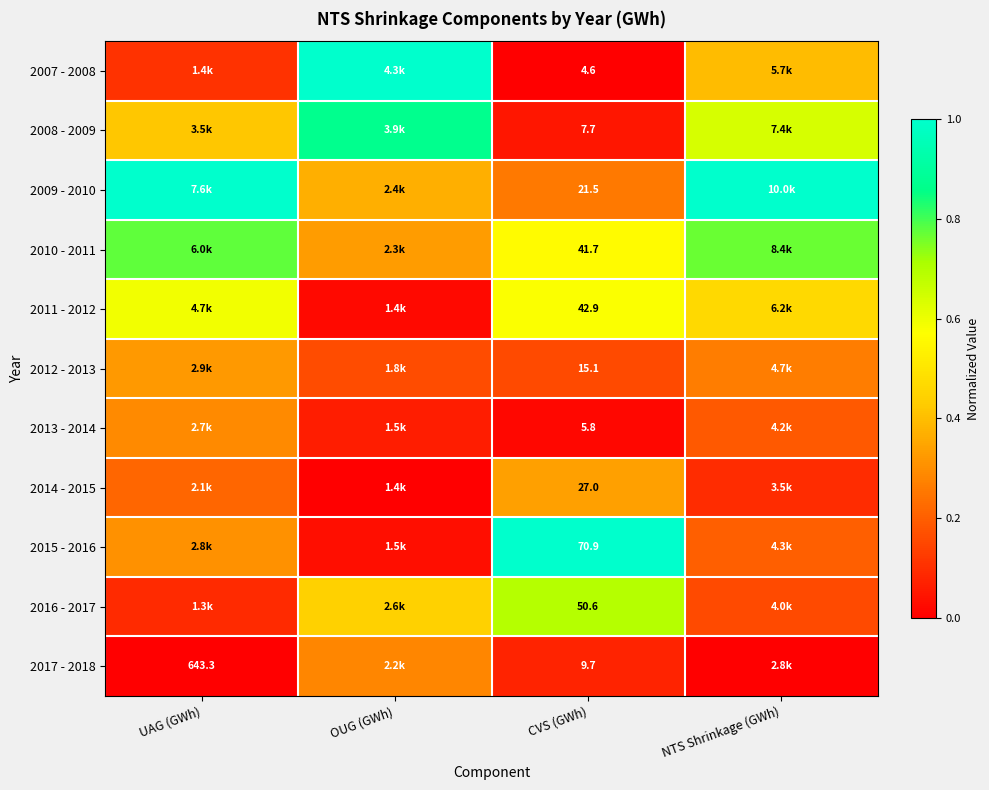

At how many categories does at least one series exceed 0?

4